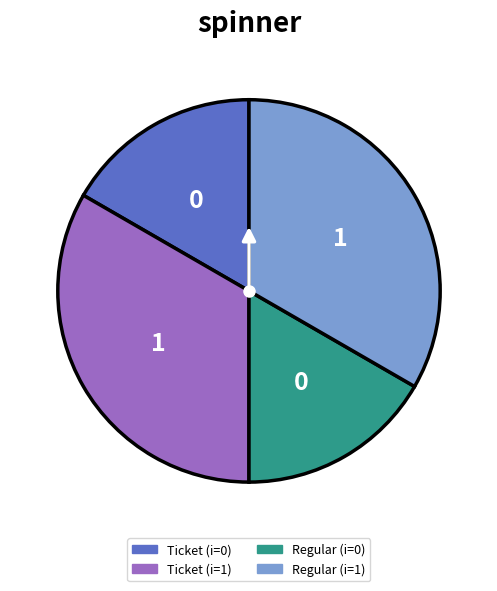

Is it true that Ticket (i=0) is 31% of the pie?

False